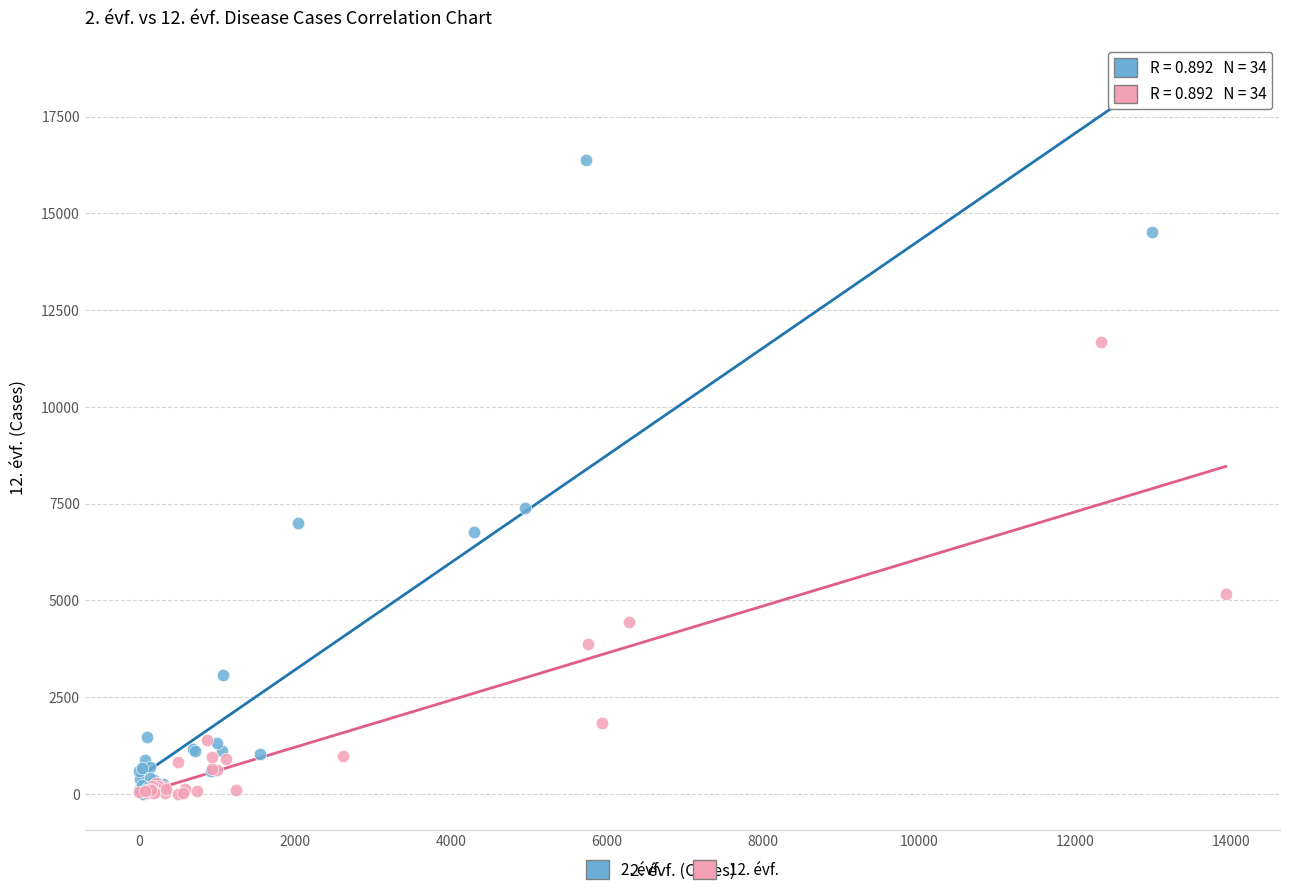

Which series has the largest Y range (max minus min)?

2. évf.